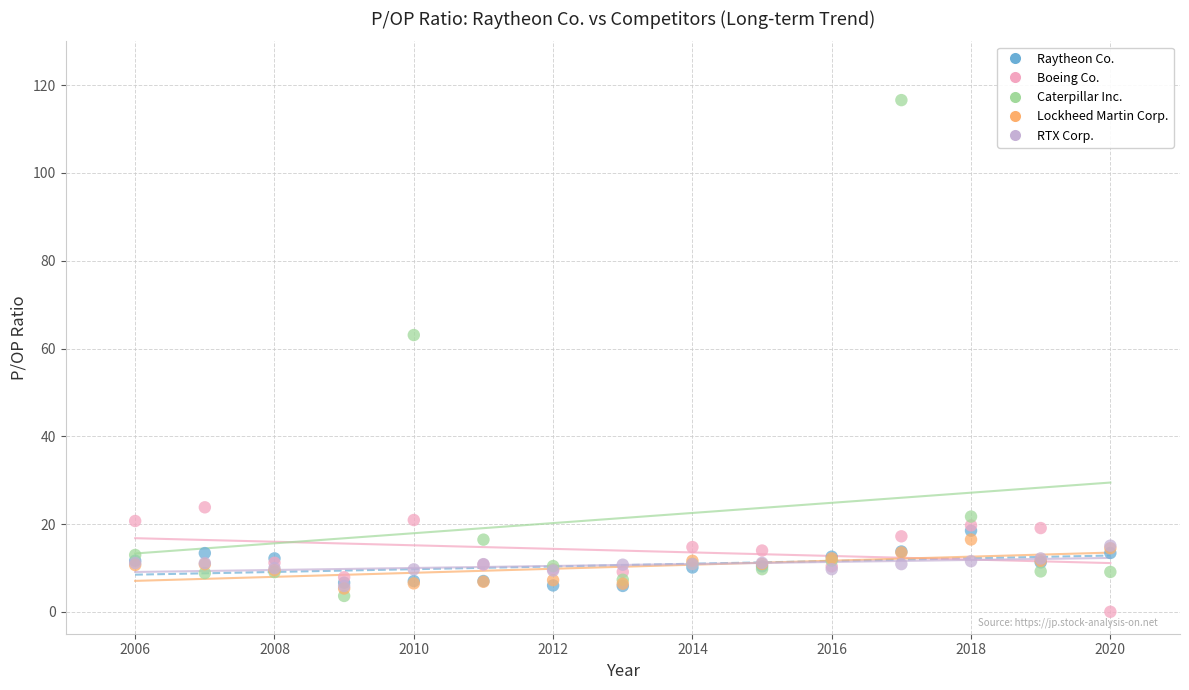

Which series has the largest Y range (max minus min)?

Caterpillar Inc.